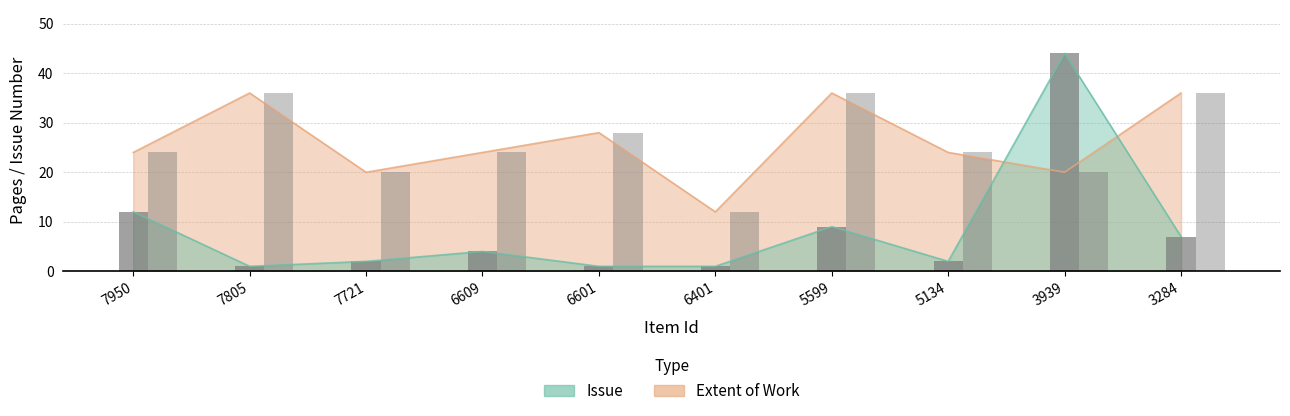

The value of Extent of Work at 6401 is 12. True or false?

True